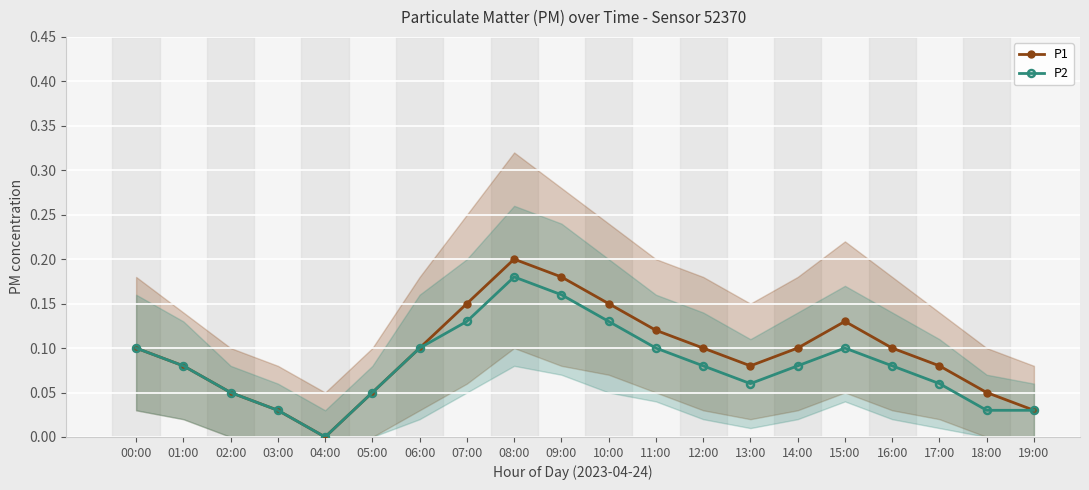

How many lines are shown in the chart?

2